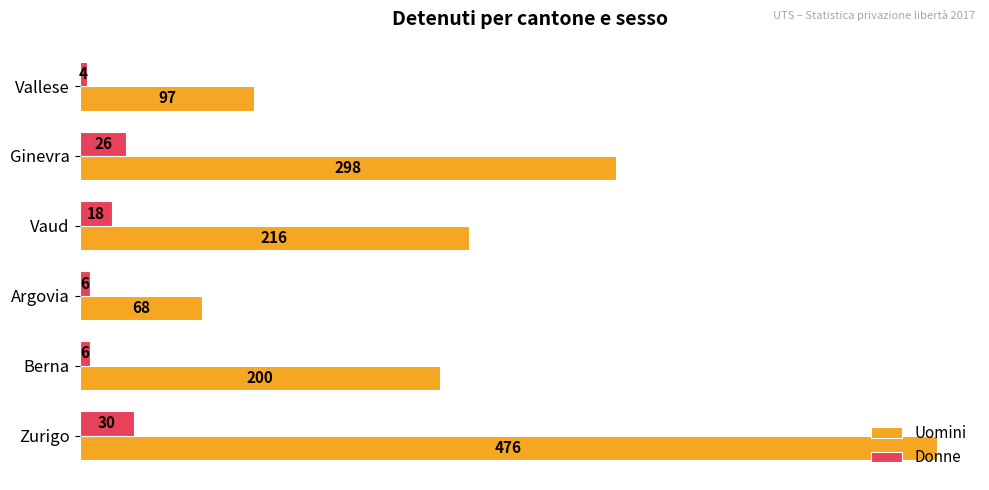

List the series in order of their overall mean, lowest first.

Donne, Uomini